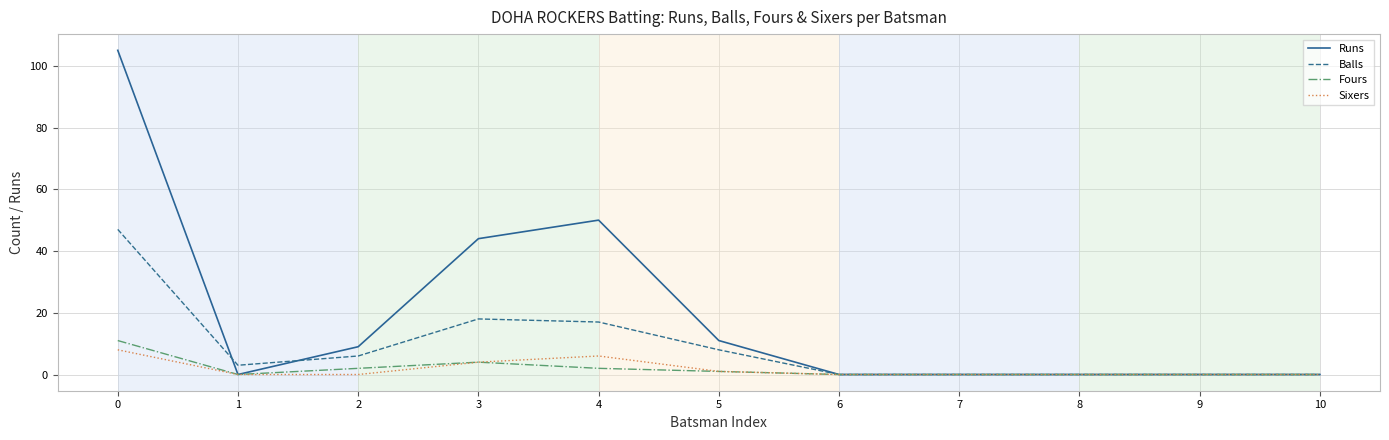

How many values in the Balls series are below 3?

5